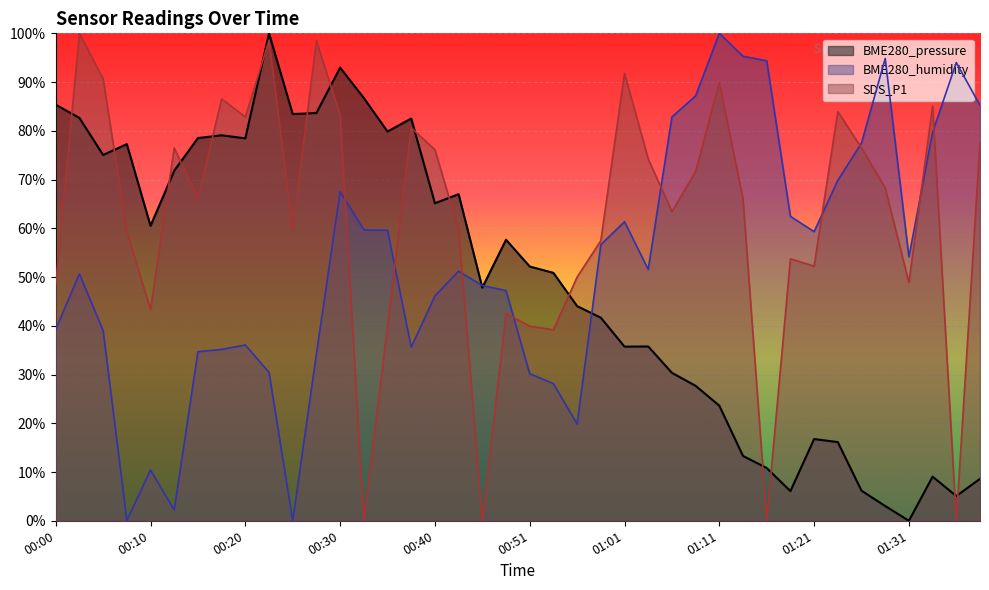

What position from the left is 01:18?

32